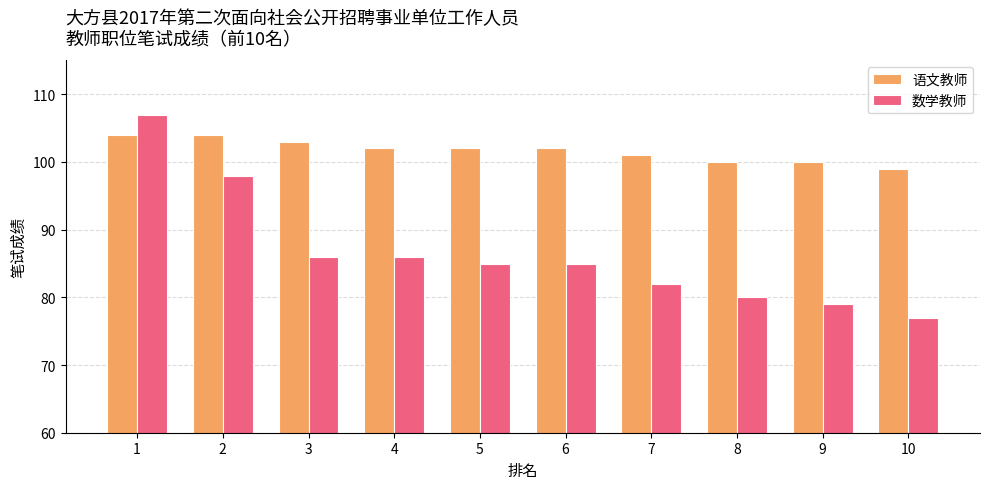

The 语文教师 series shows 40 at 6. True or false?

False